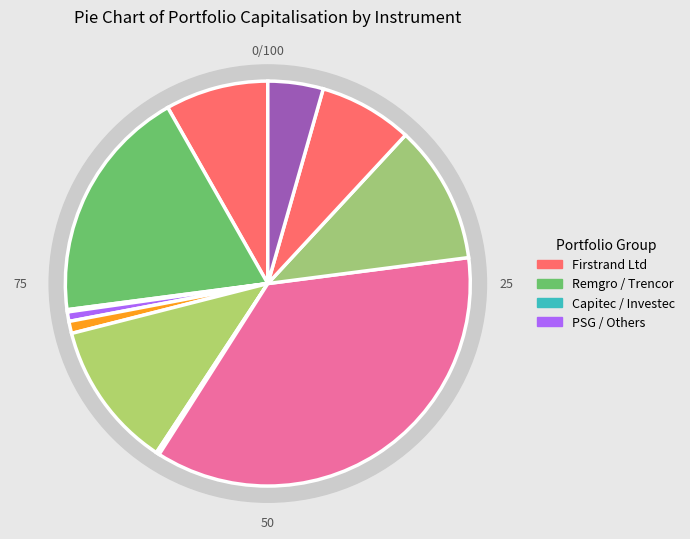

Which category has the biggest portion of the pie?

Capitec Bank